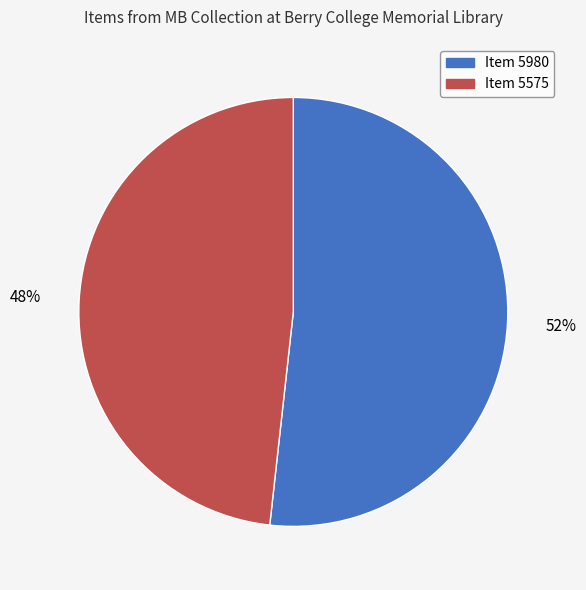

To the nearest percent, what is the average slice percentage?

50%